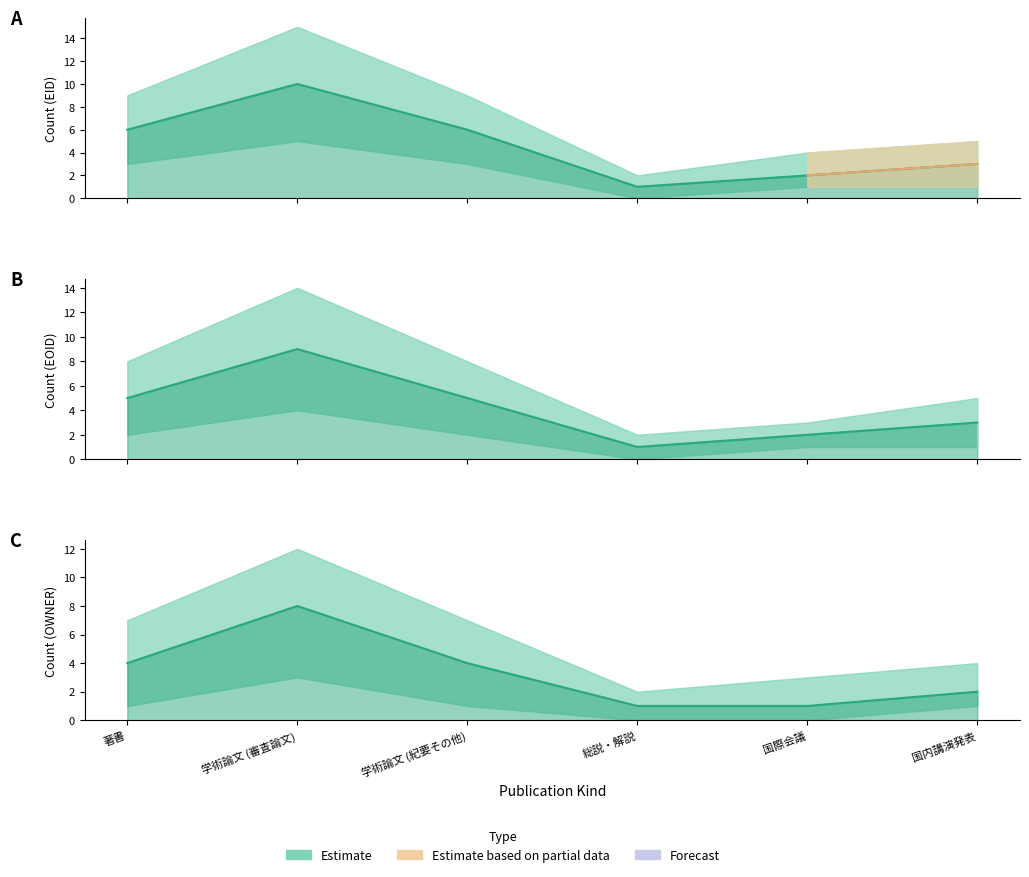

Rank the categories by EID_count value from lowest to highest.

総説・解説, 国際会議, 国内講演発表, 著書, 学術論文 (紀要その他), 学術論文 (審査論文)